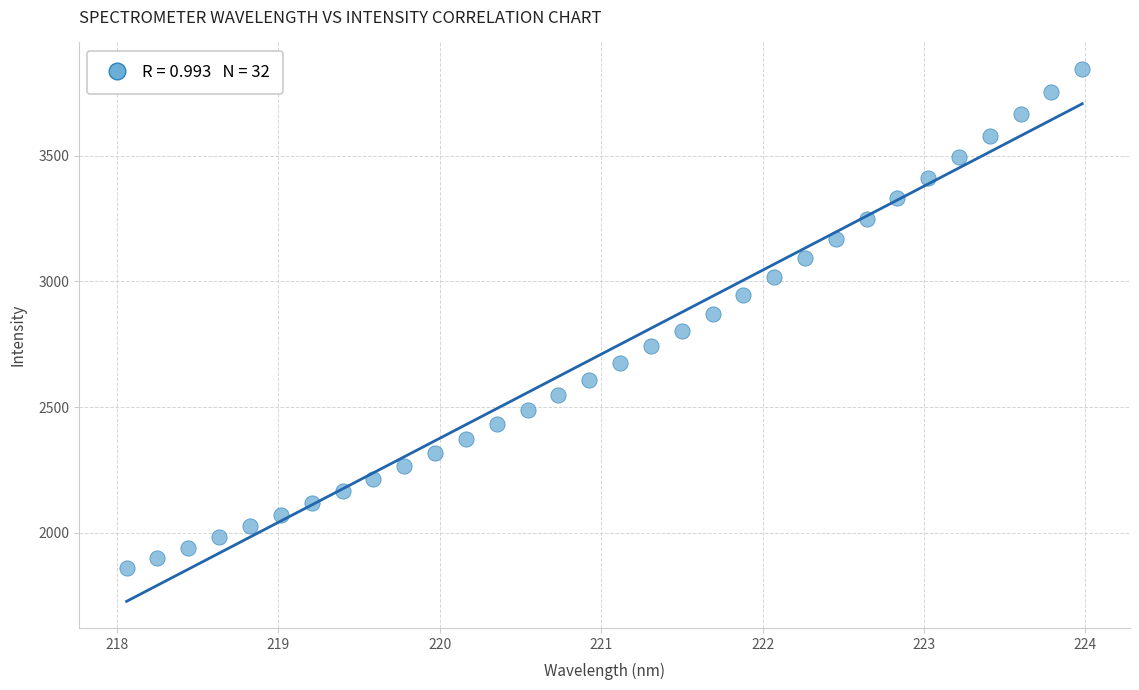

What is the range of Y values (max minus min)?

1984.8